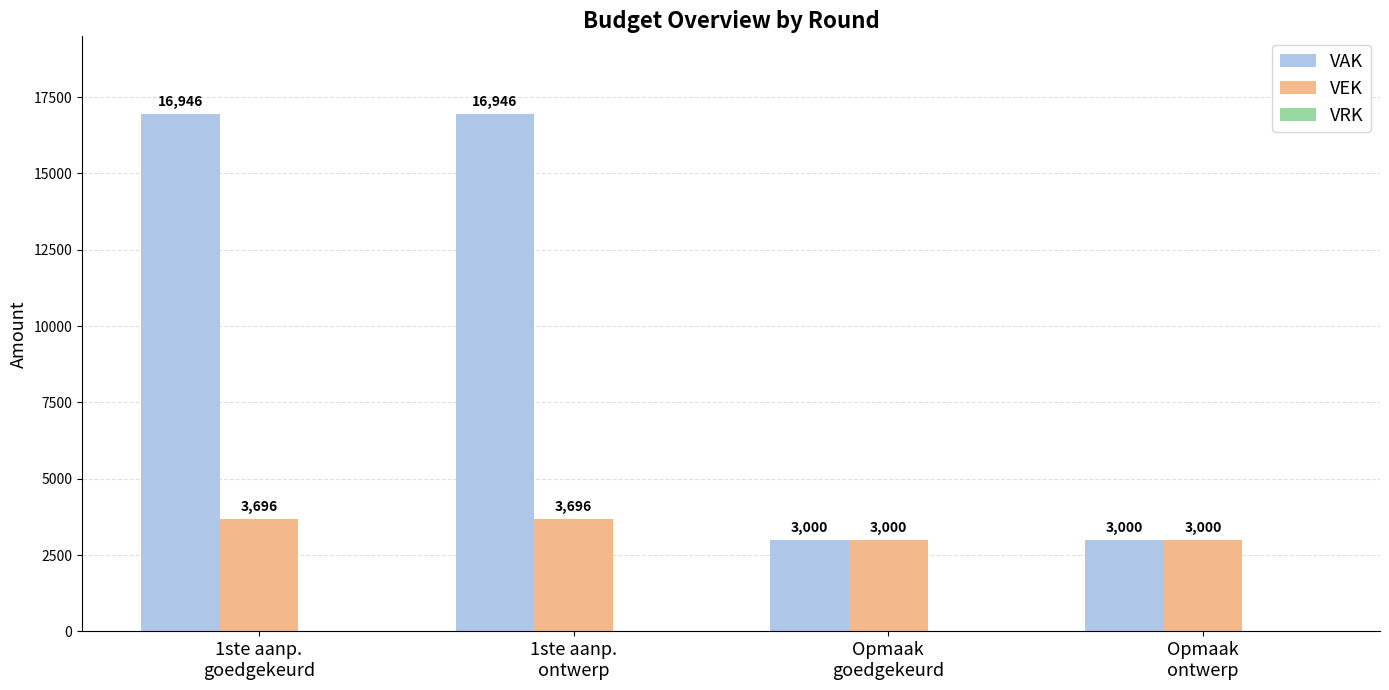

Which series has the largest total across all categories?

VAK